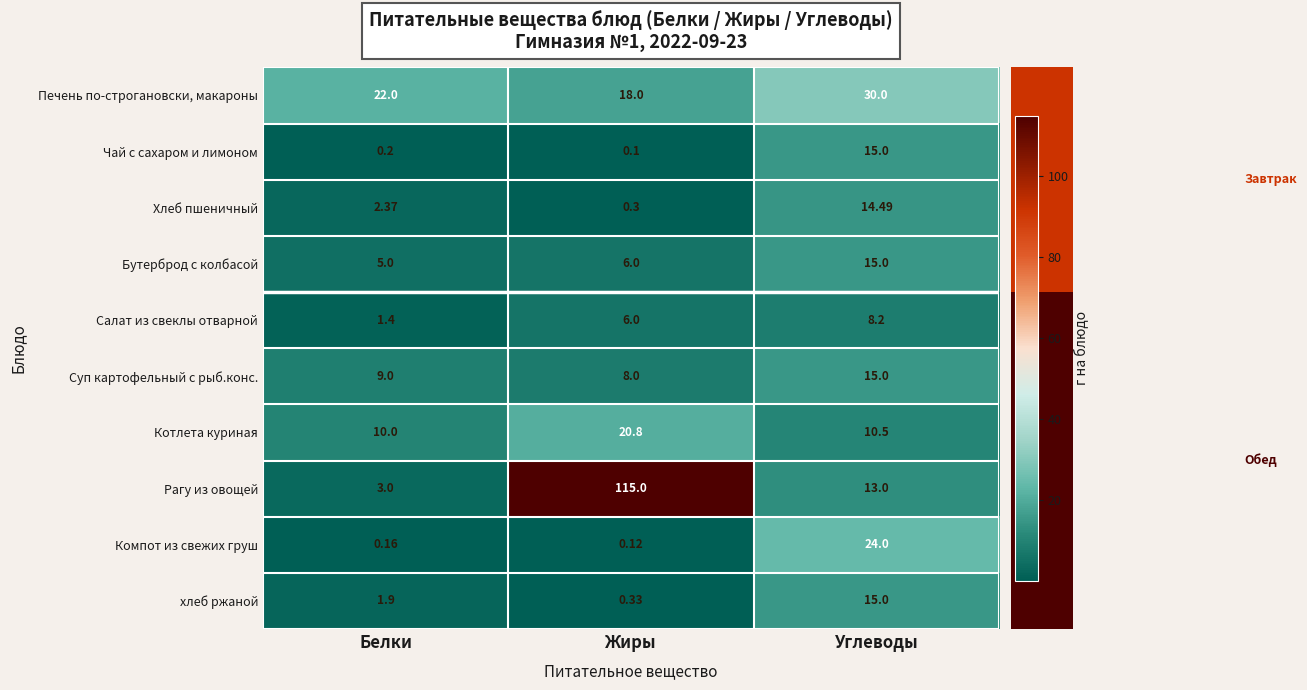

Where is Чай с сахаром и лимоном nearest to the value 7?

Белки